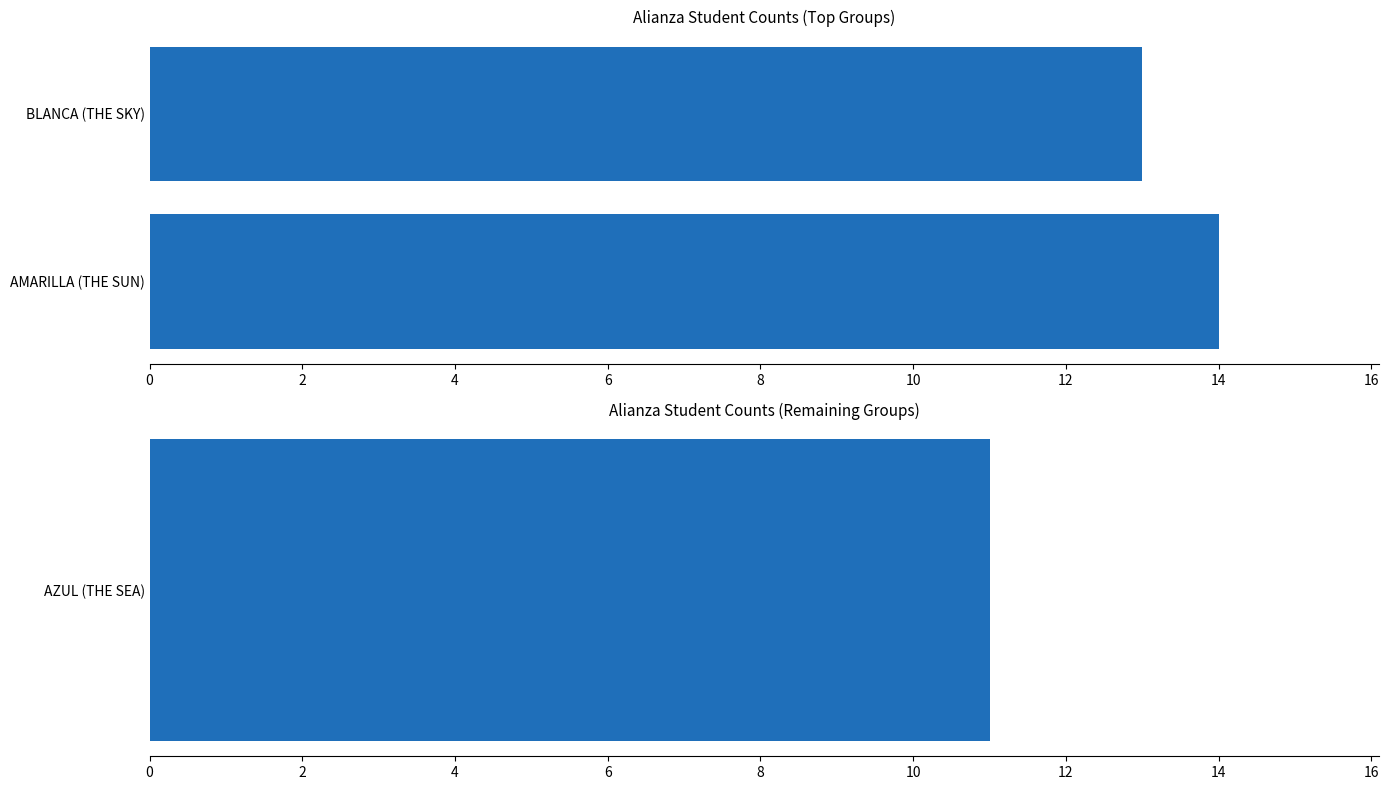

What is the value of the 1st bar from the left?

14